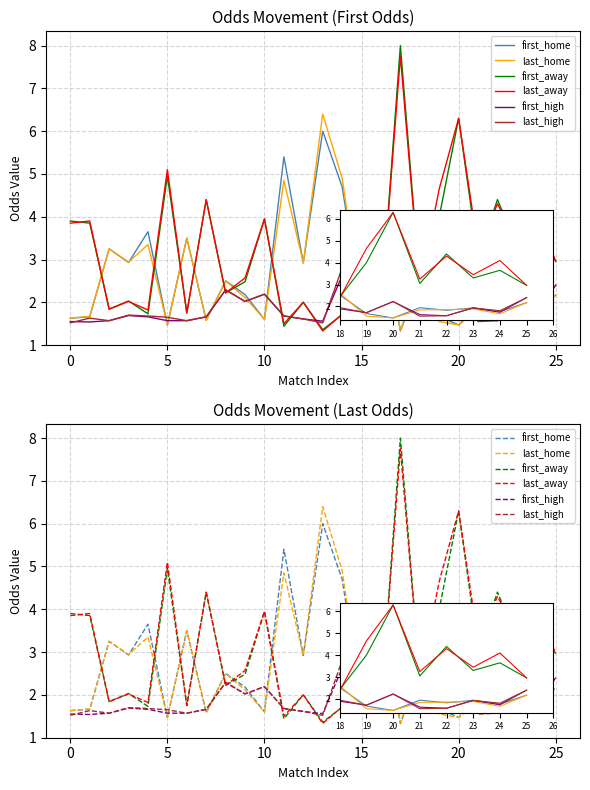

What is the spread (max minus min) of values at 24?

2.4